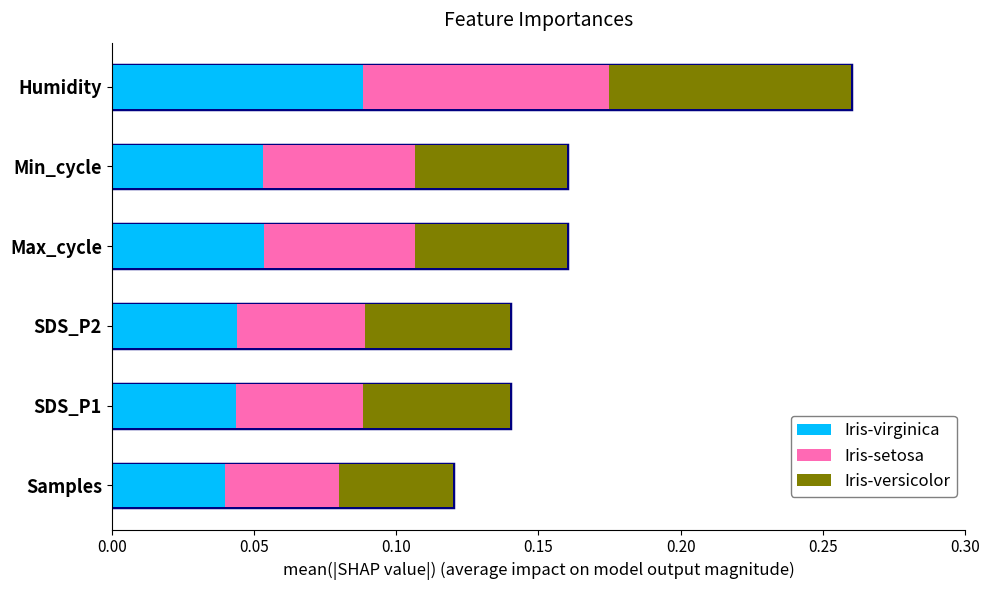

Is the value of Iris-virginica at Humidity greater than the value of Iris-setosa at Min_cycle?

Yes